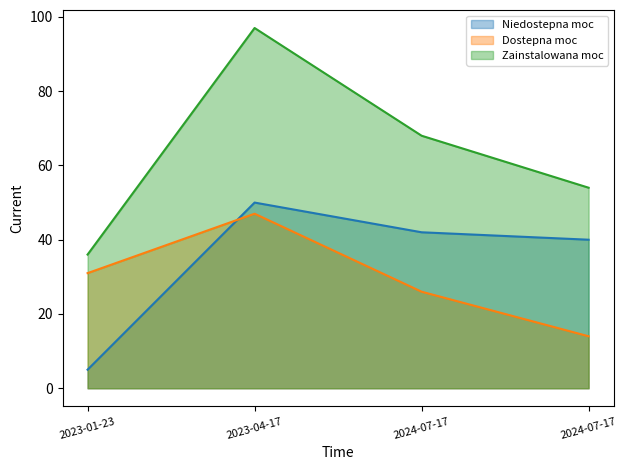

Which series has the largest range (max minus min)?

Zainstalowana moc